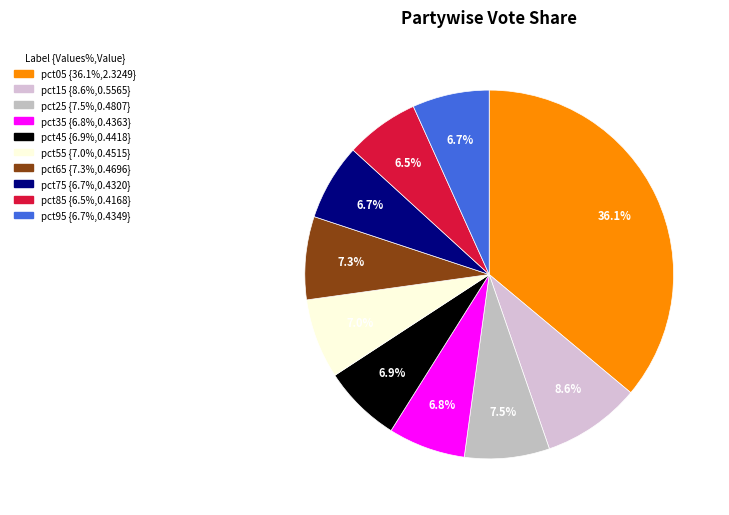

Rank the categories by value from highest to lowest.

pct05, pct15, pct25, pct65, pct55, pct45, pct35, pct95, pct75, pct85